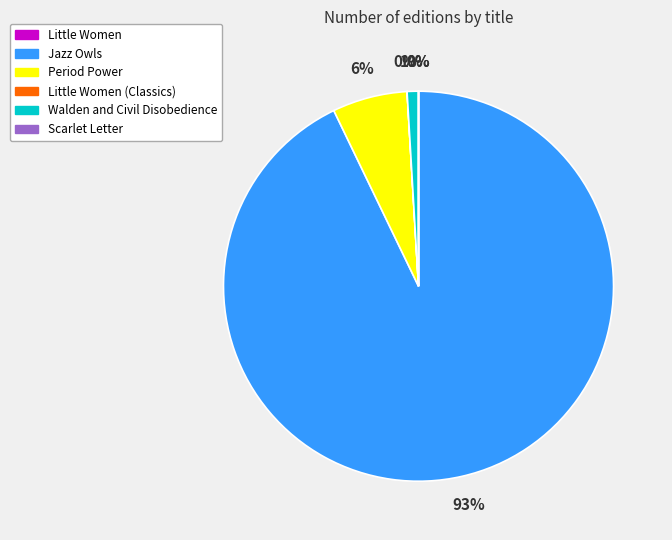

Is there a majority slice in this chart?

Yes